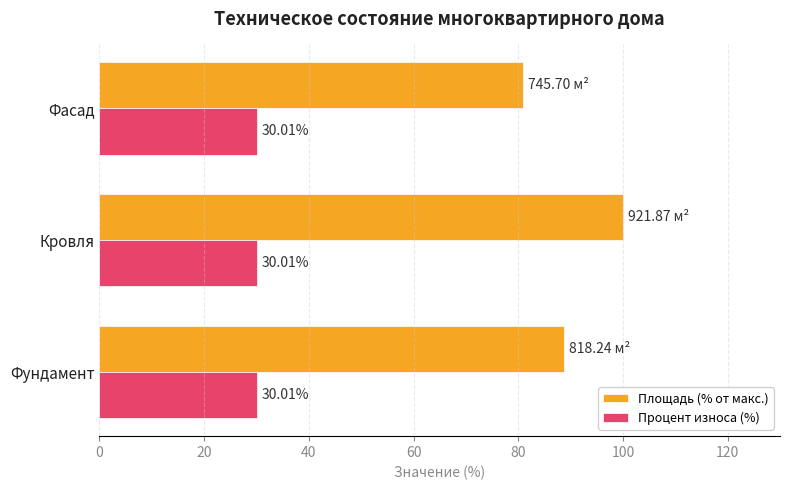

What is the average value of the Процент износа (%) series?

30.0